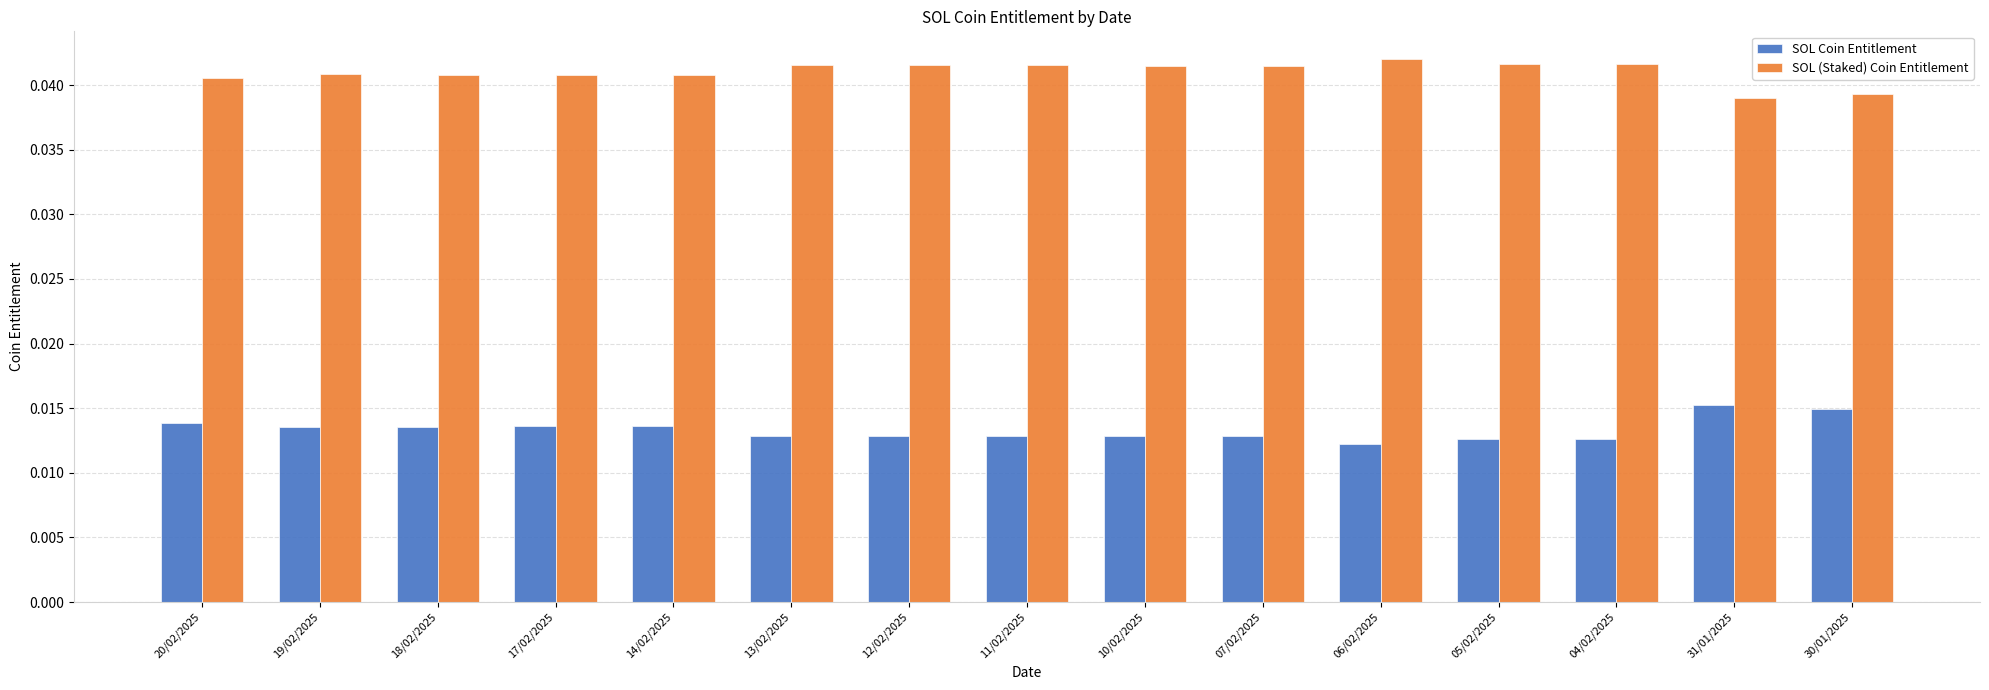

Count the SOL Coin Entitlement values in the range 0 to 1.

15